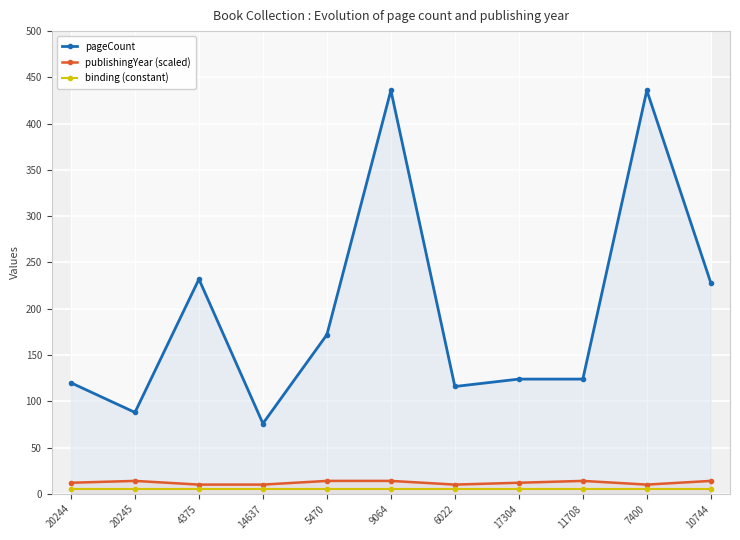

Is the value of pageCount at 5470 greater than the value of publishingYear (scaled) at 7400?

Yes